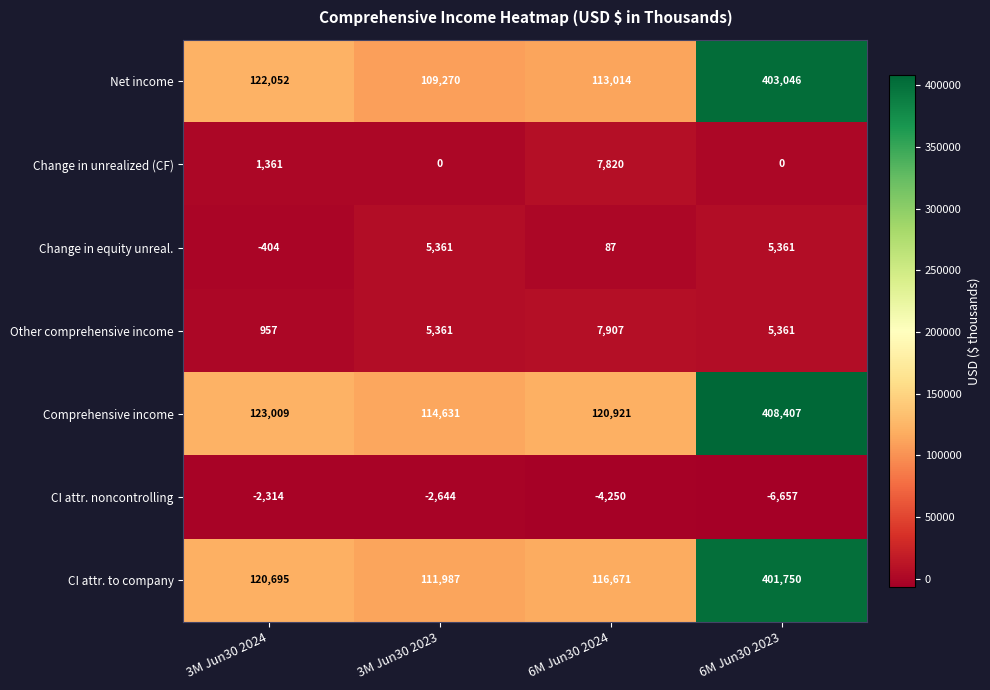

Where is Comprehensive income nearest to the value 261519?

3M Jun30 2024